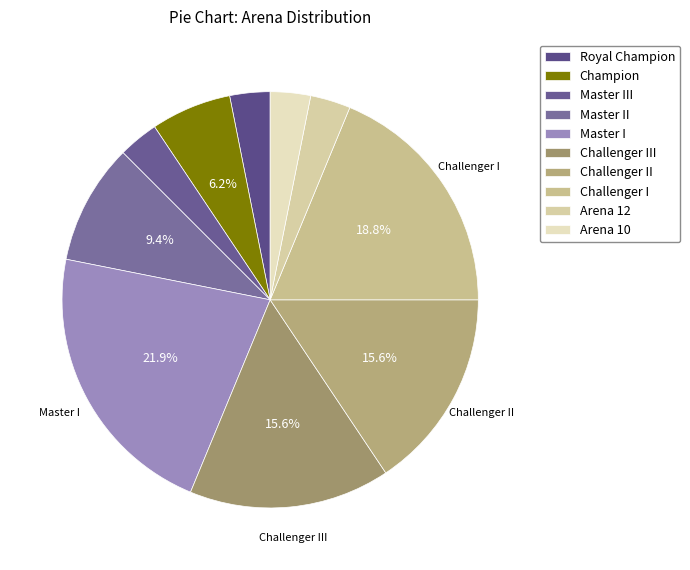

Which category has the smallest portion of the pie?

Royal Champion